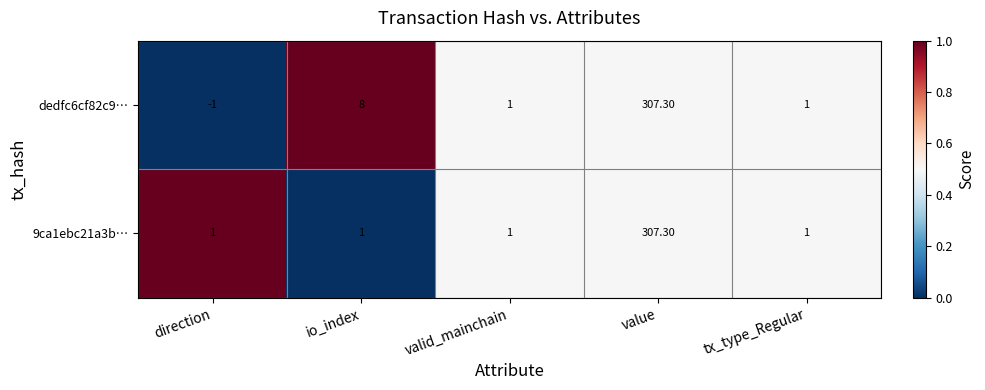

Is the value of dedfc6cf82c9… at io_index greater than the value of 9ca1ebc21a3b… at direction?

Yes